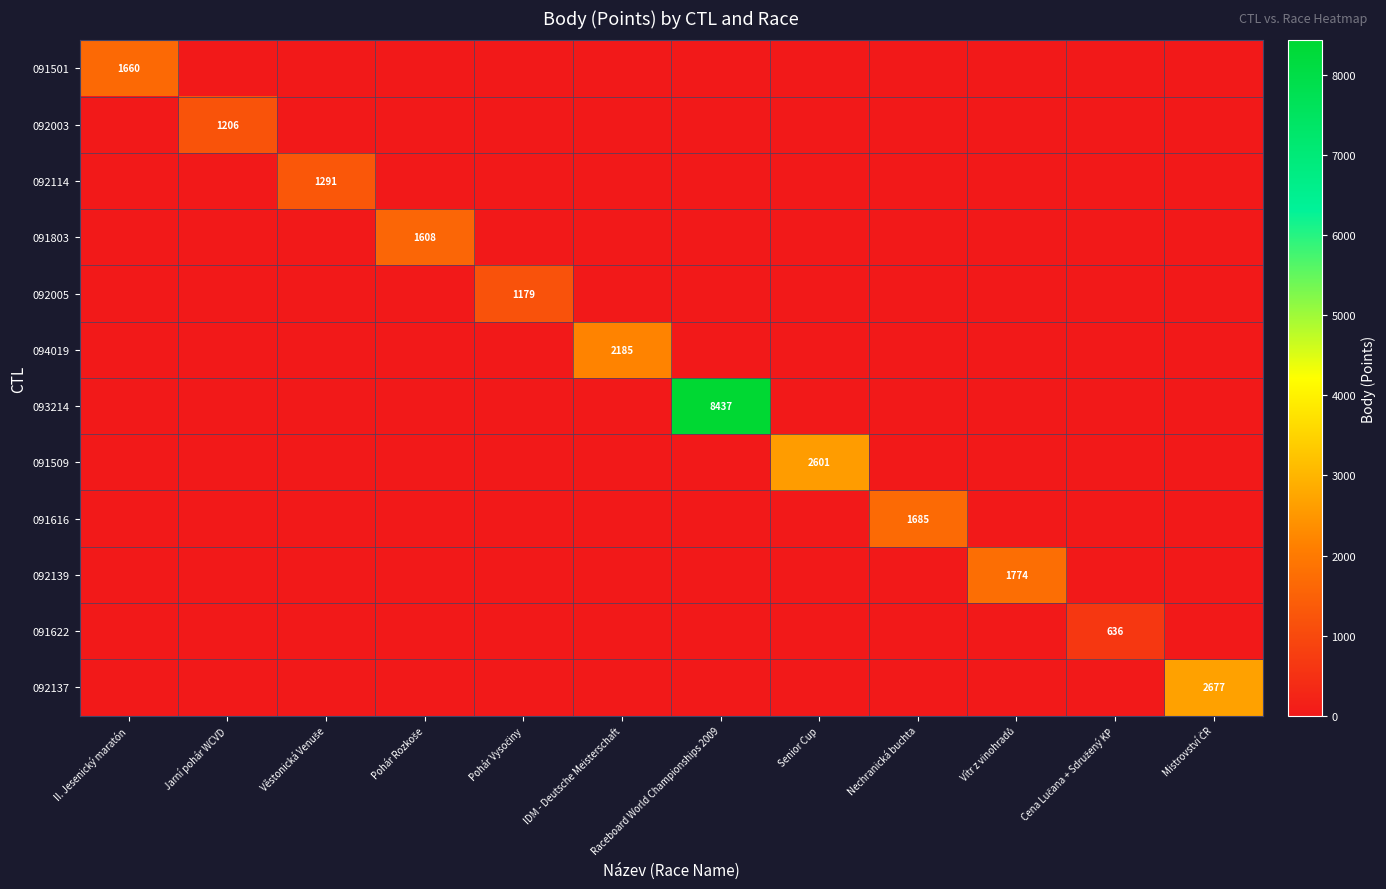

Which category has the lowest value across all series?

Jarní pohár WCVD